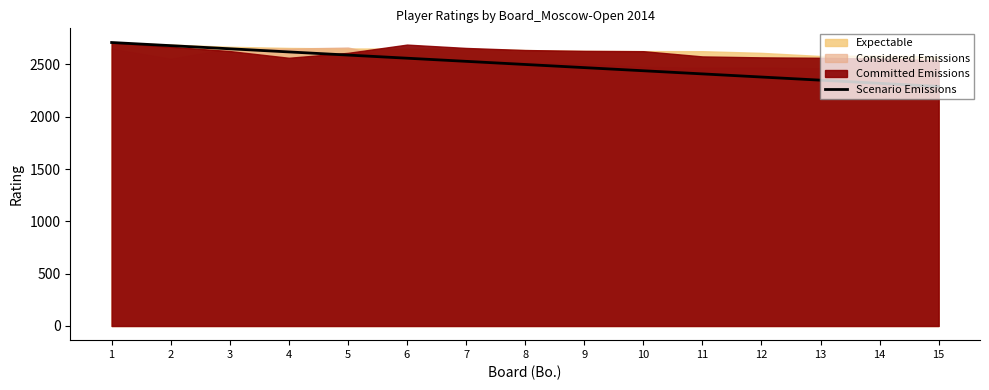

Which has a higher value, 3 or 10?

3